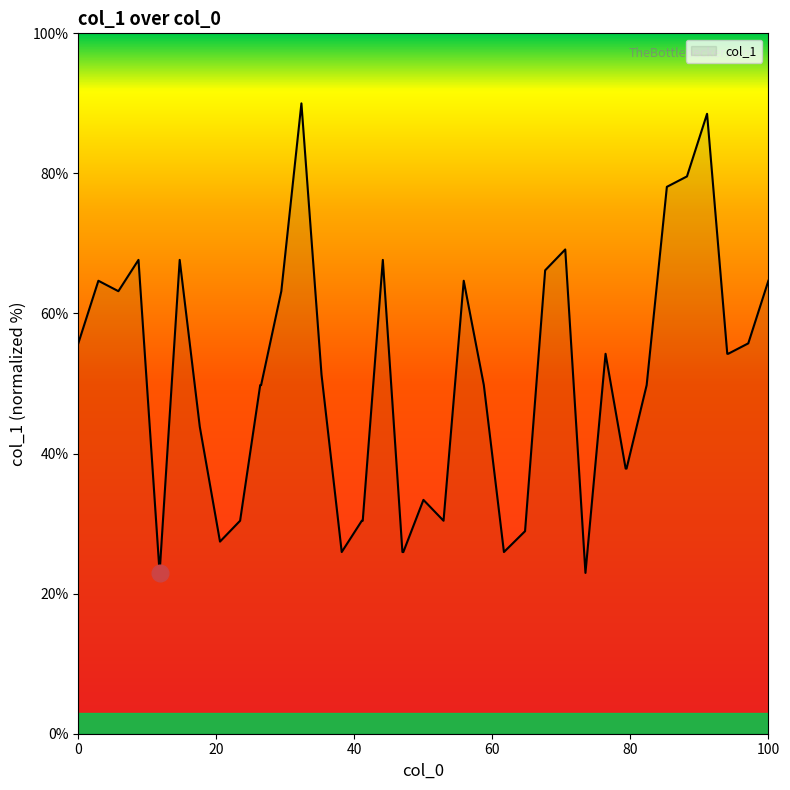

What is the difference between the maximum and minimum values?

67.0